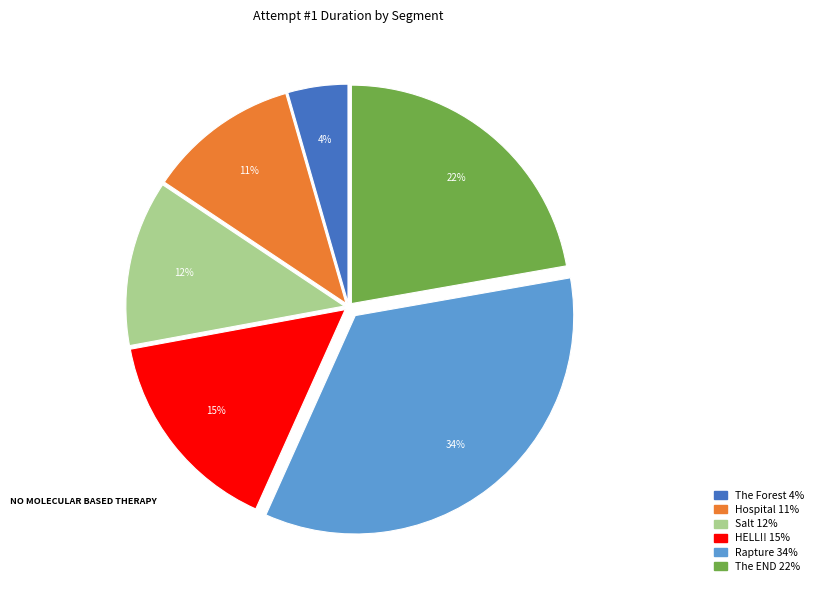

How many segments does this pie chart have?

6